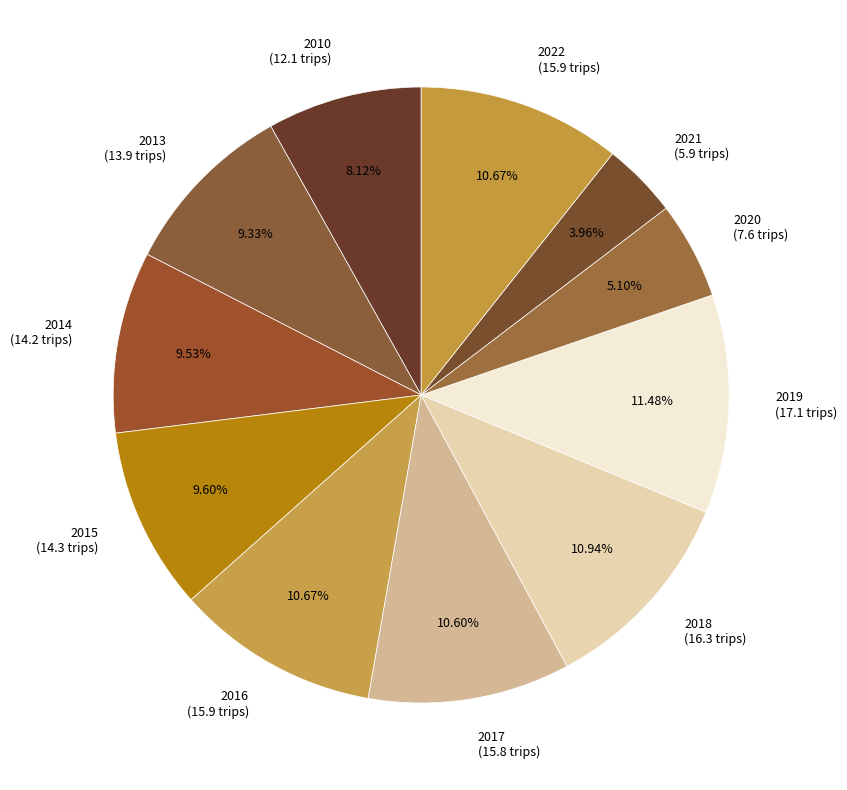

Which slice is the smallest?

2021